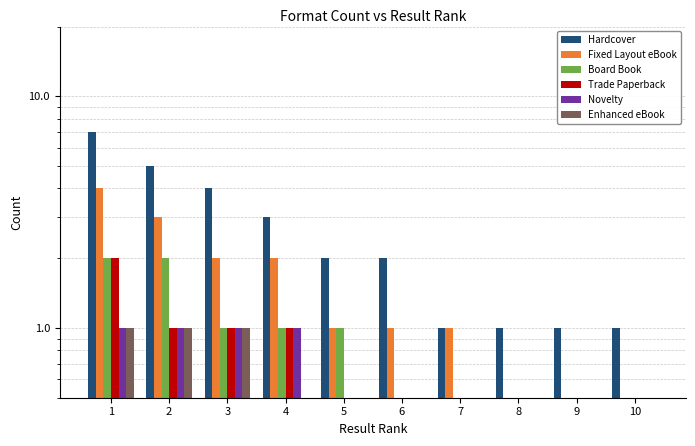

Are the bars horizontal?

No